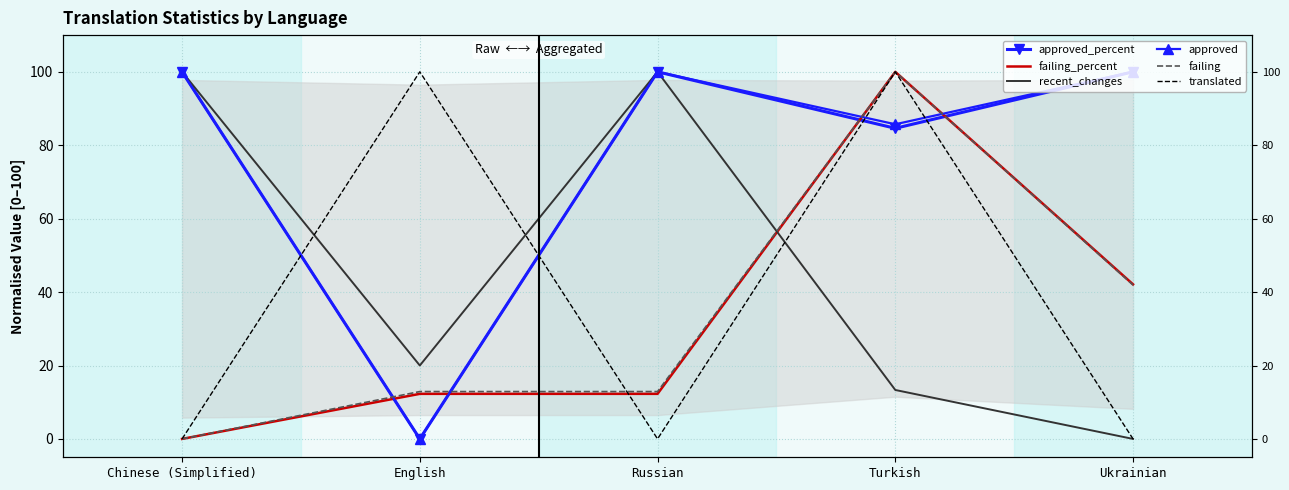

Is the value of failing_percent at Chinese (Simplified) greater than the value of approved at Russian?

No